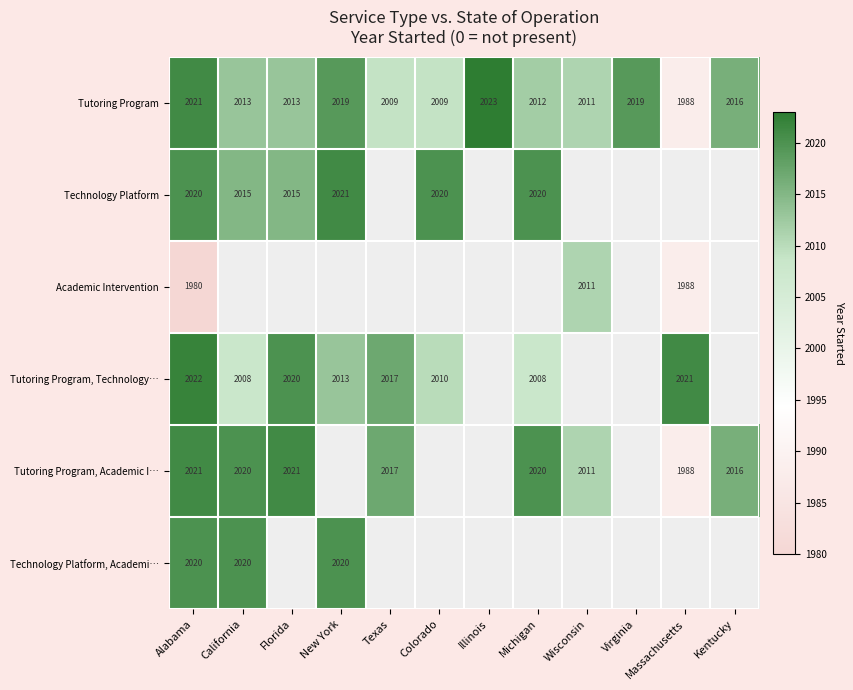

At how many categories does at least one series exceed 2009?

12